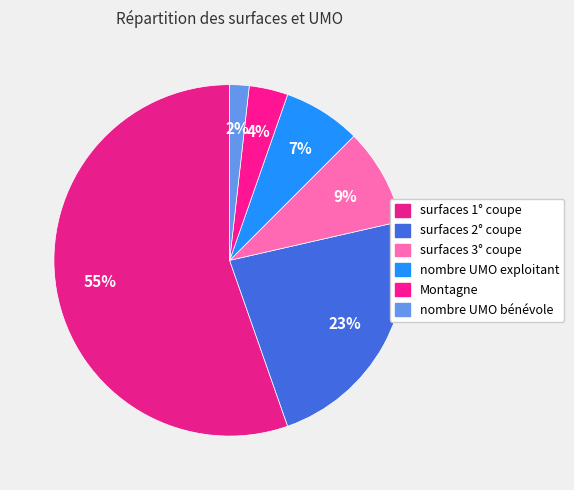

Which has a higher value, nombre UMO bénévole or surfaces 2° coupe?

surfaces 2° coupe